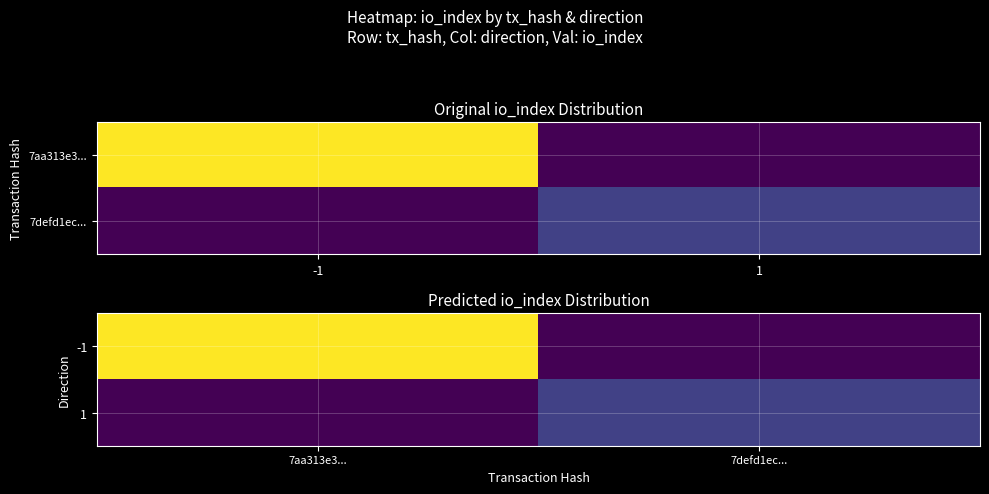

The -1 series shows 109 at 7aa313e3.... True or false?

True